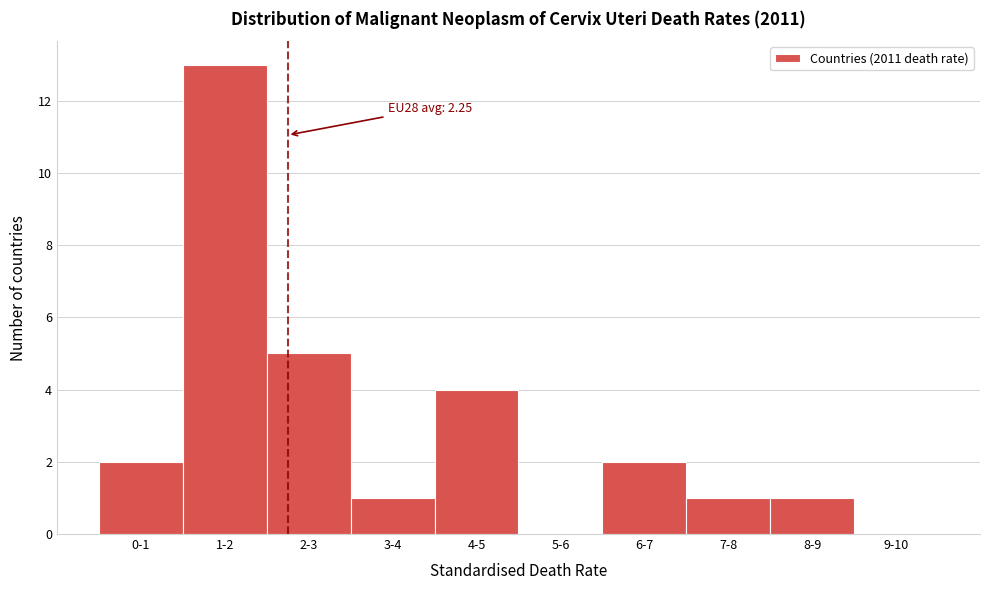

Reading right to left, extract all data points from this chart.

9-10=0	8-9=1	7-8=1	6-7=2	5-6=0	4-5=4	3-4=1	2-3=5	1-2=13	0-1=2